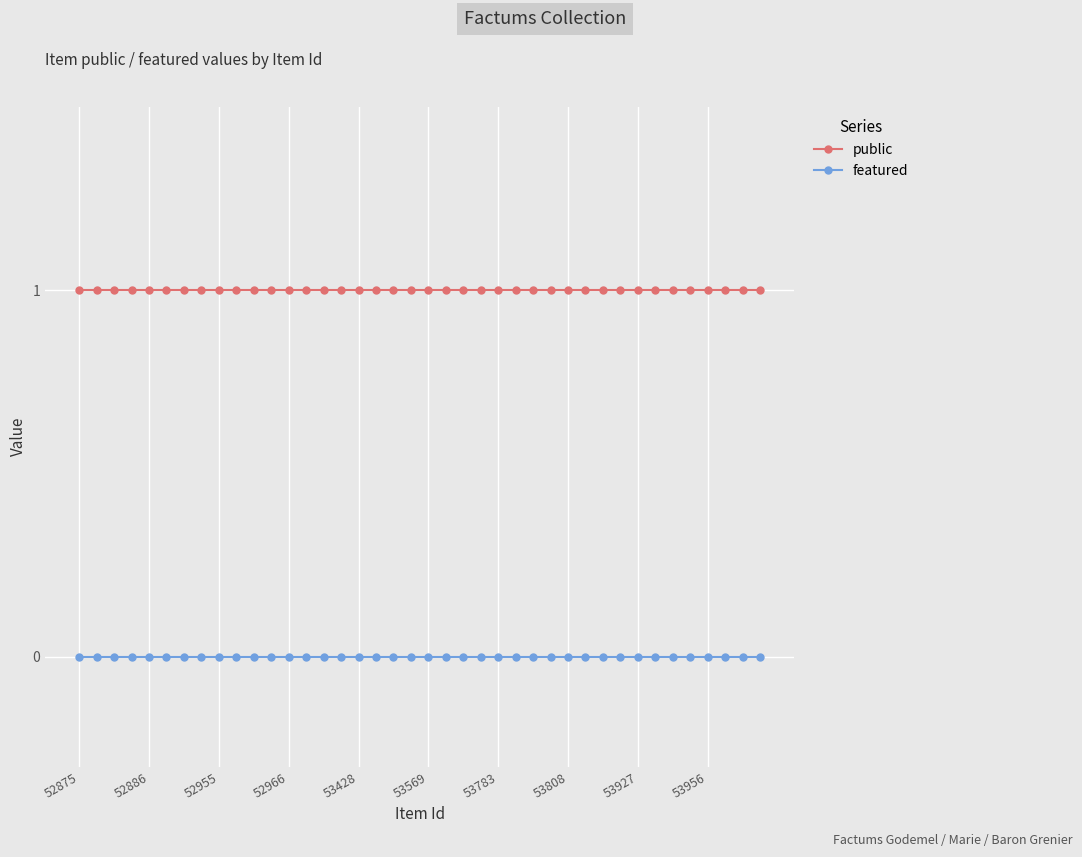

Rank the series by their average value, from highest to lowest.

public, featured